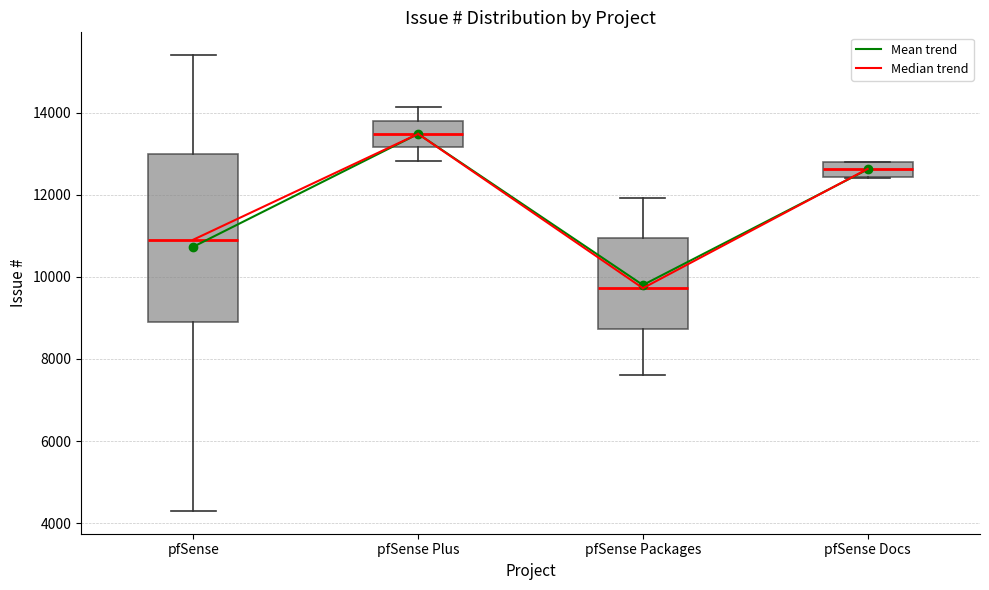

Which box's median line is the lowest?

pfSense Packages